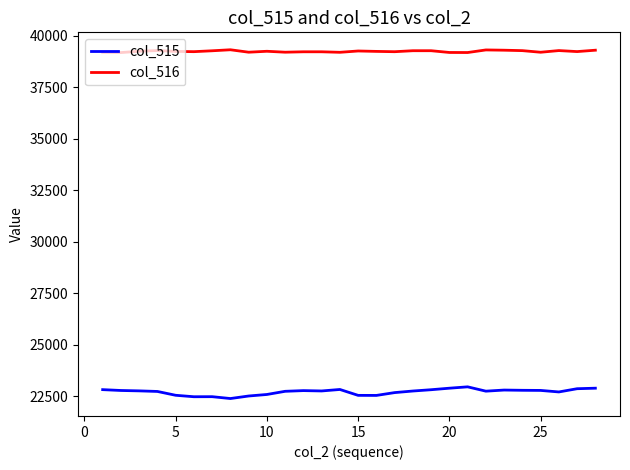

What is the difference between the maximum and second lowest values in the col_516 series?

134